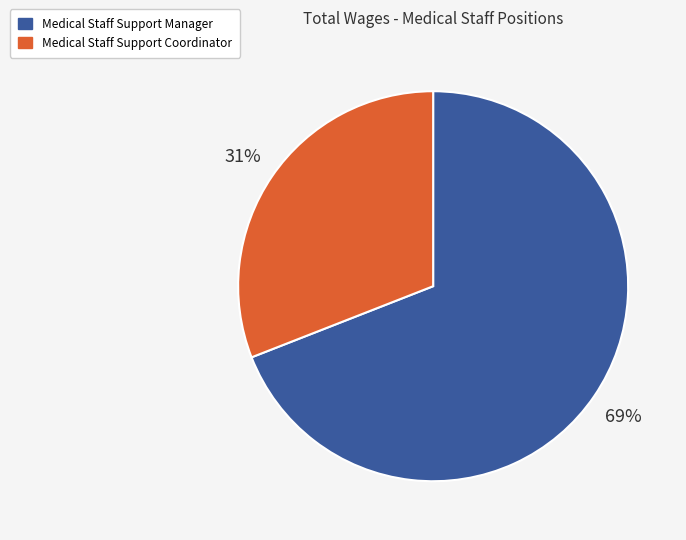

To the nearest percent, what portion does Medical Staff Support Coordinator represent?

31%